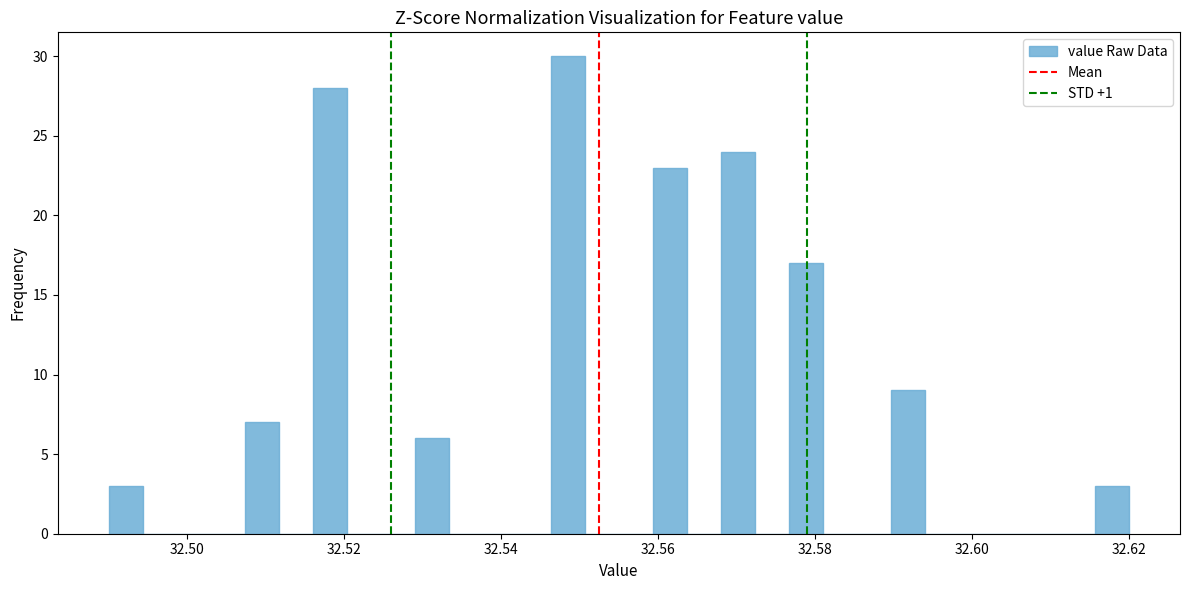

Read against the x-axis, roughly where is the centre of the tallest bar?

32.548